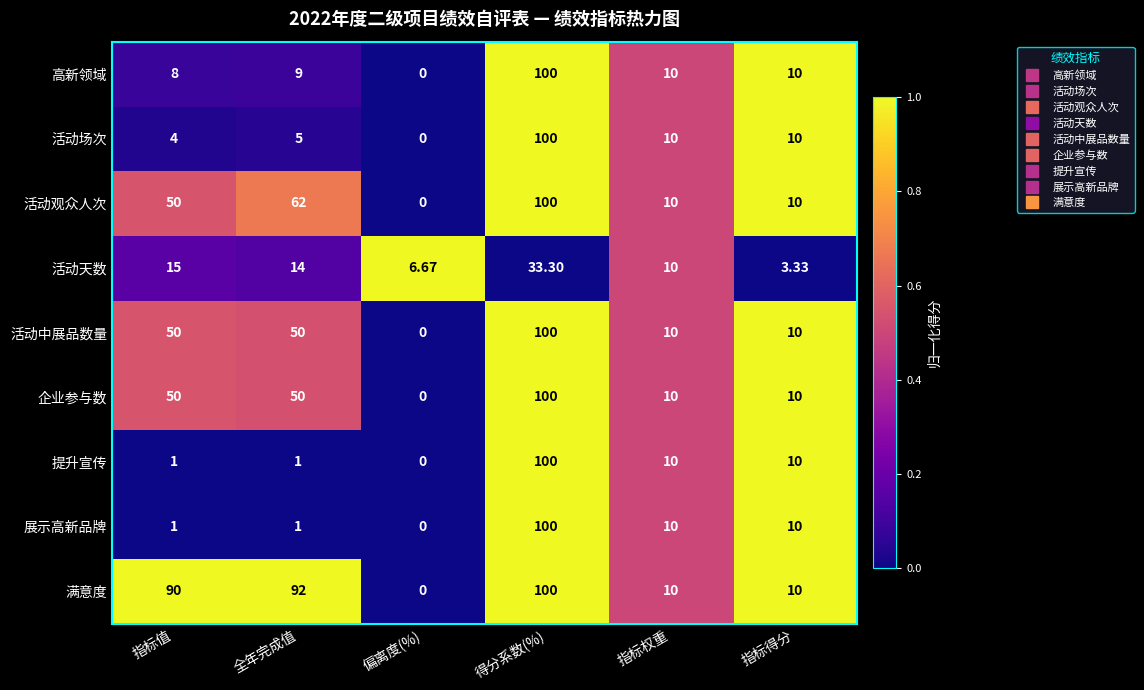

What is the difference between the highest and lowest values at 偏离度(%)?

6.7